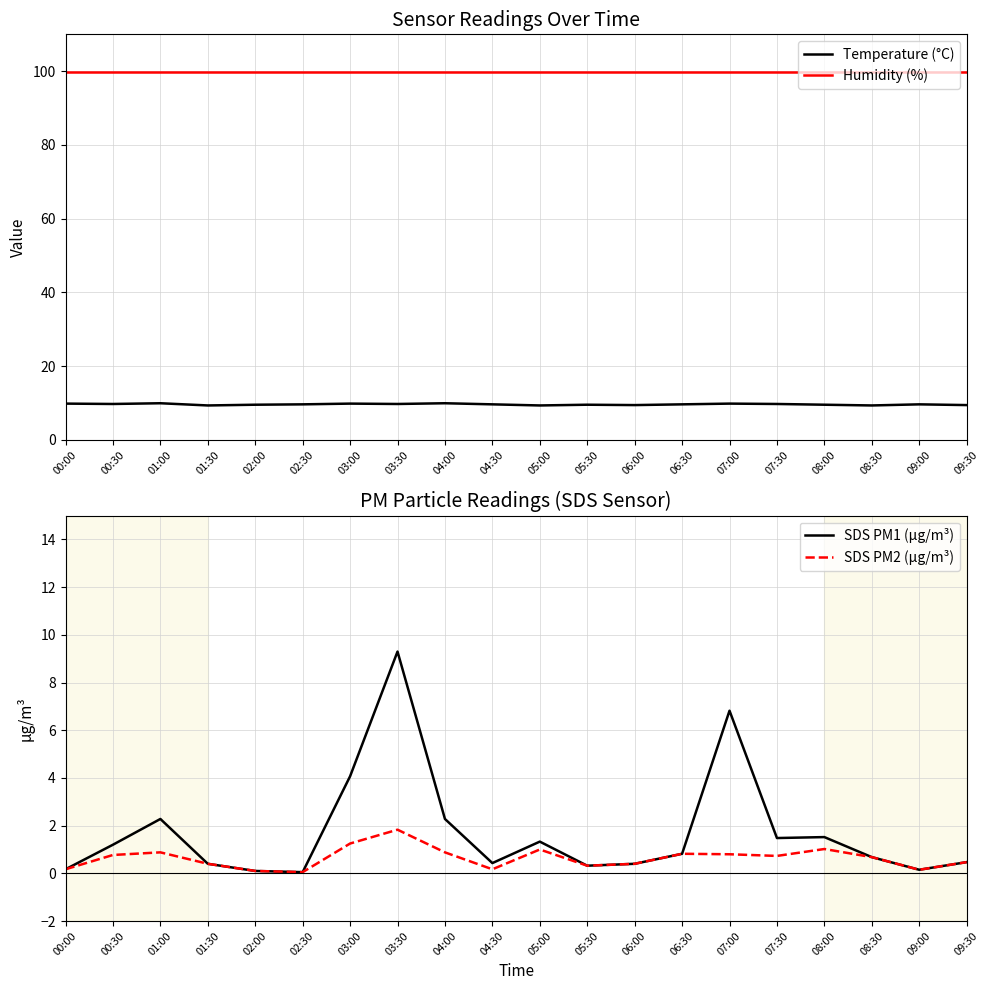

True or false: SDS PM1 (µg/m³) has a value of 0.3 at 08:00.

False